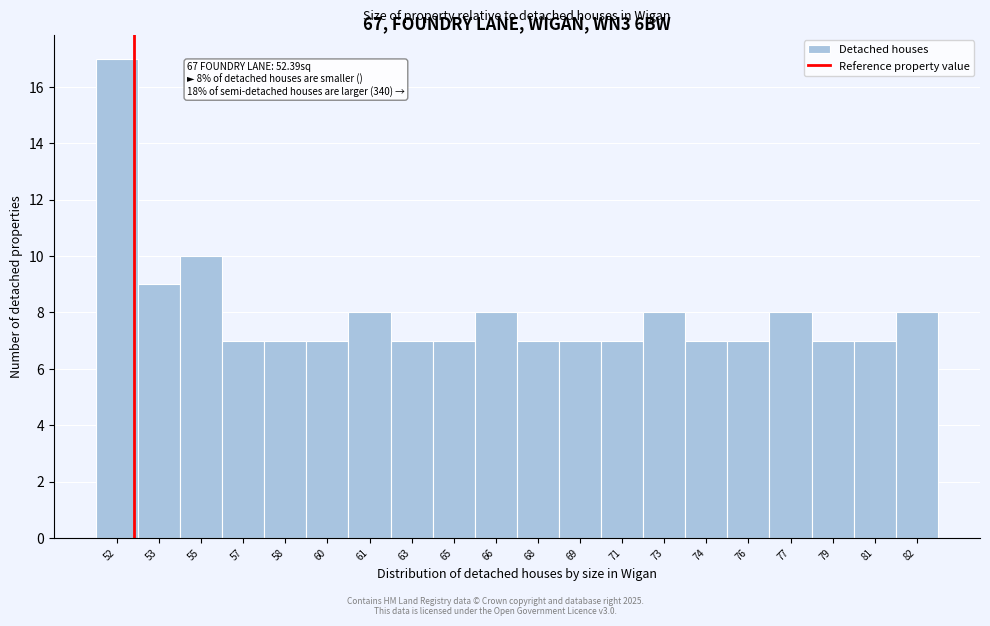

Reading left to right, what are all the values shown in this chart?

17	9	10	7	7	7	8	7	7	8	7	7	7	8	7	7	8	7	7	8